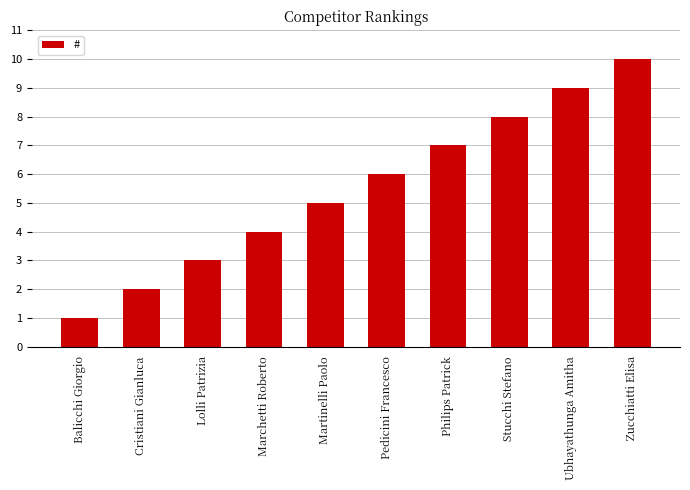

What is the greatest value displayed?

10